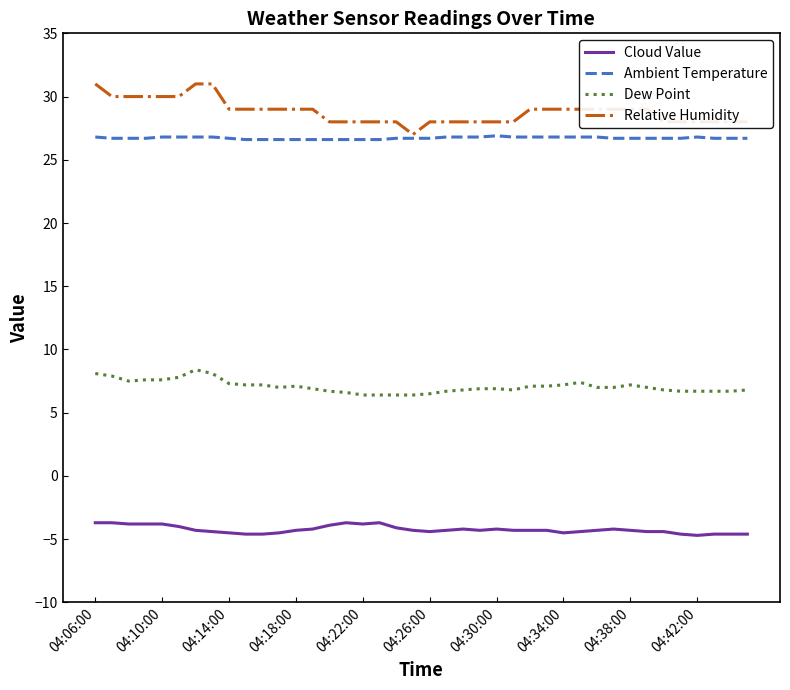

True or false: Ambient Temperature and Dew Point cross at least once.

False